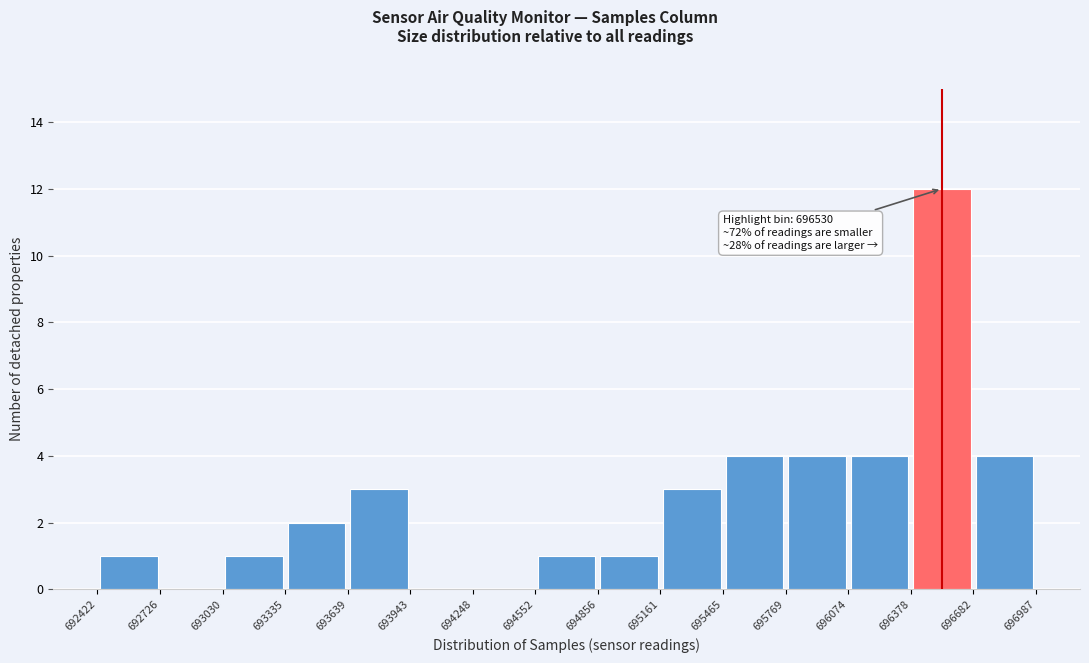

Which range on the x-axis has the tallest bar?

696378 to 696682